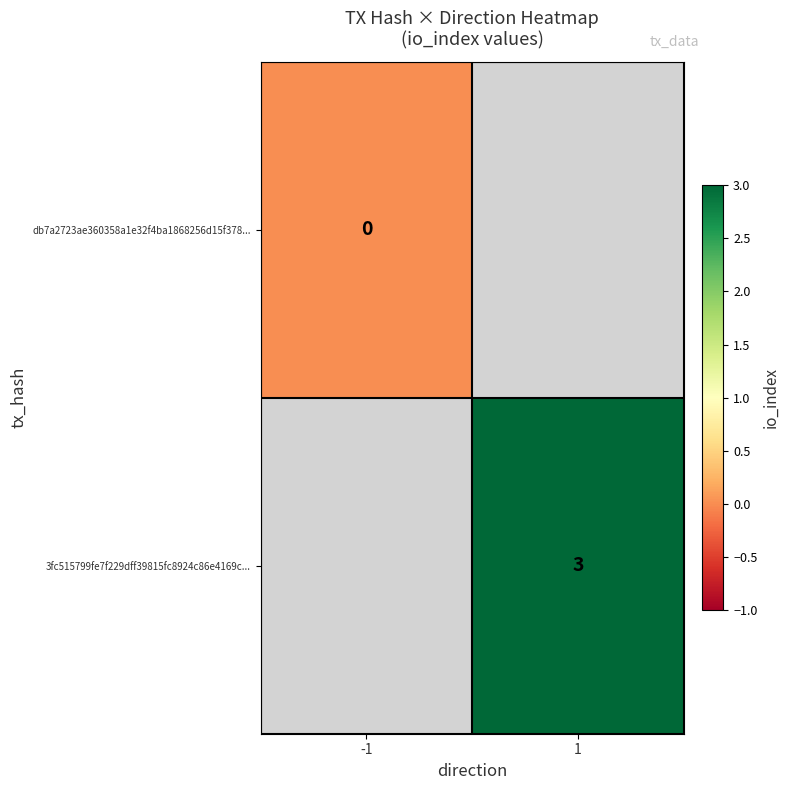

Is it true that 3fc515799fe7f229dff39815fc8924c86e4169c... equals 3 at 1?

True